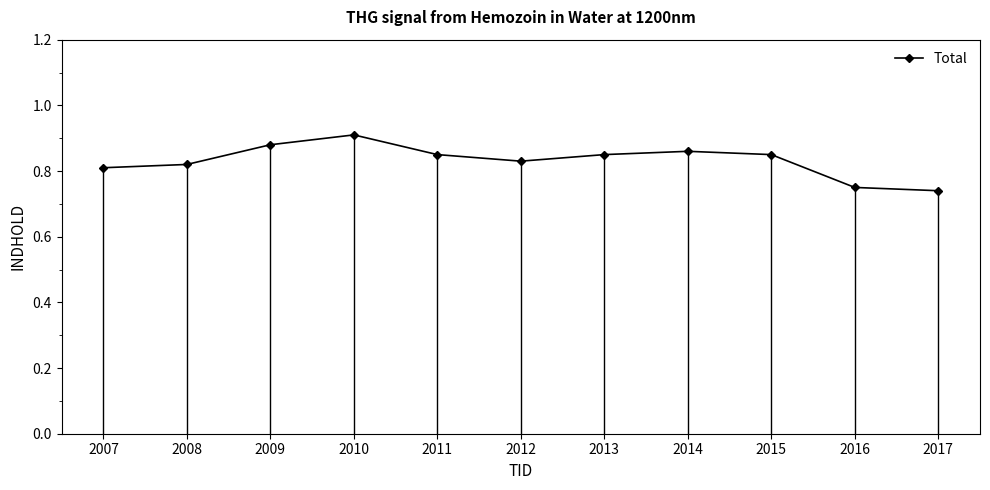

What value does the data have at 2015?

0.8